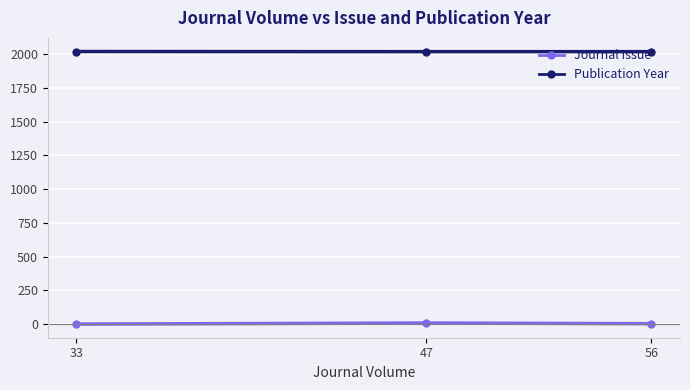

Rank the series by their average value, from highest to lowest.

Publication Year, Journal Issue